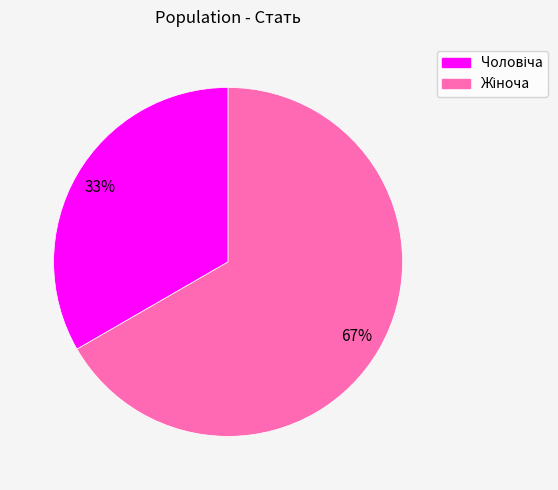

To the nearest percent, what is the average slice percentage?

50%